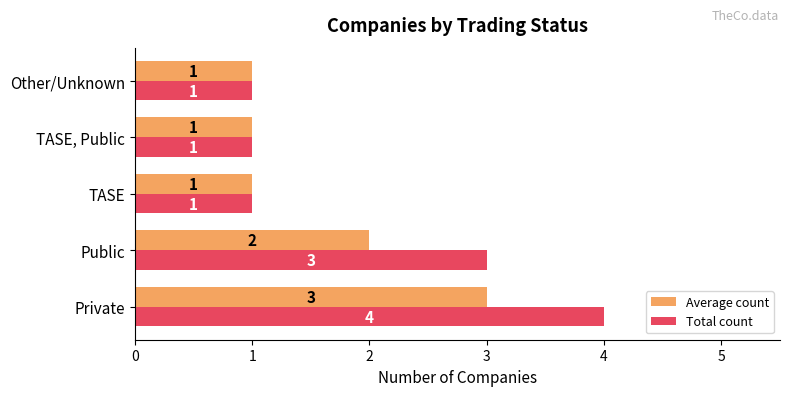

What is the difference between the maximum and minimum values in the Total count series?

3